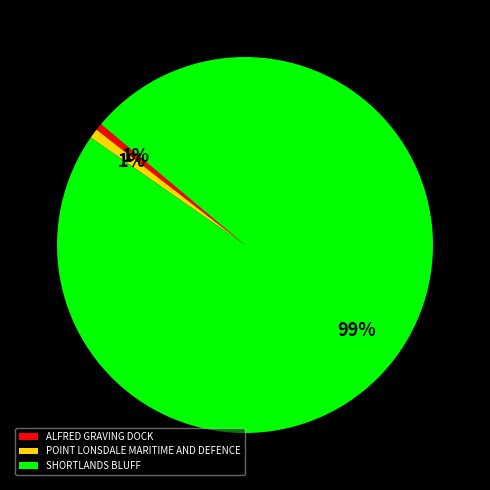

How many segments does this pie chart have?

3